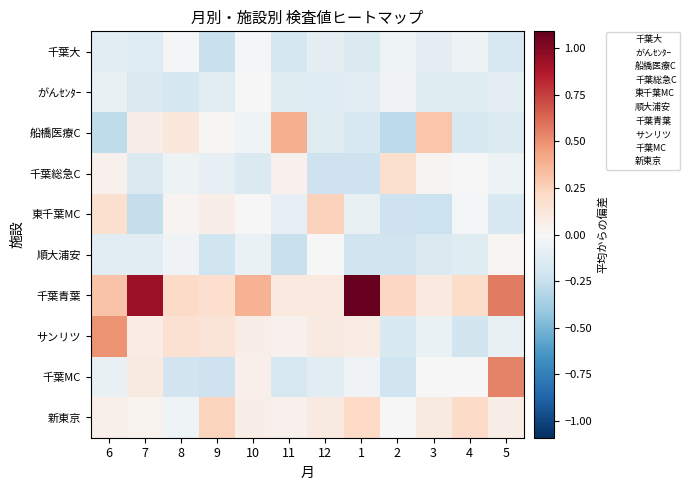

How many categories are shown in the chart?

12